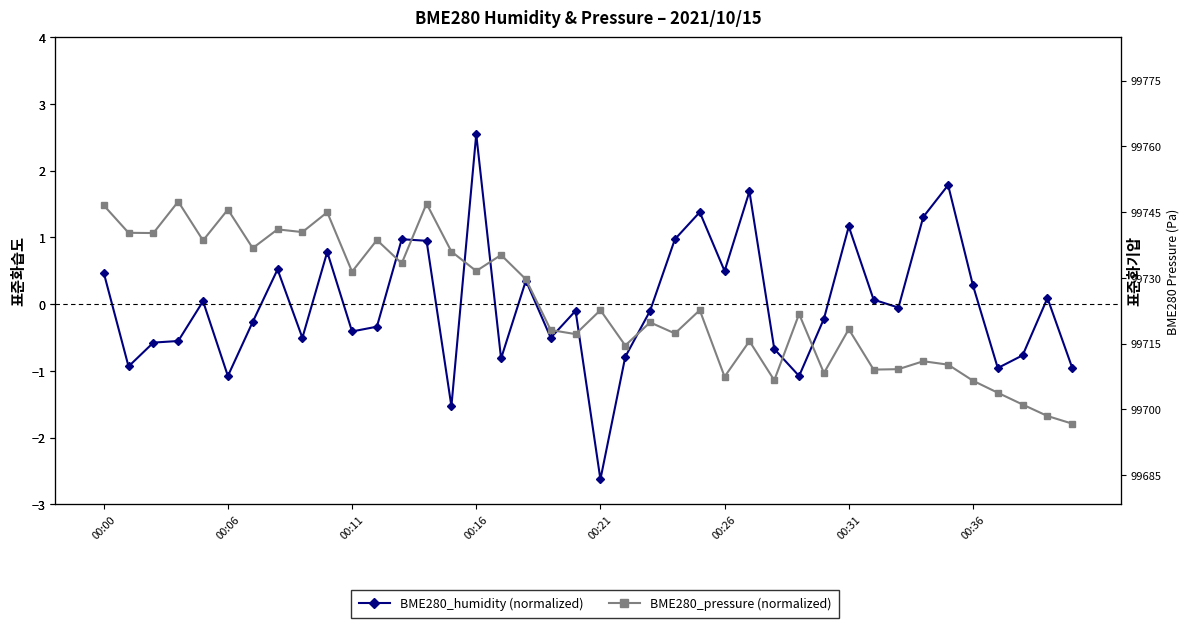

How many values in BME280_humidity (normalized) are below zero?

22